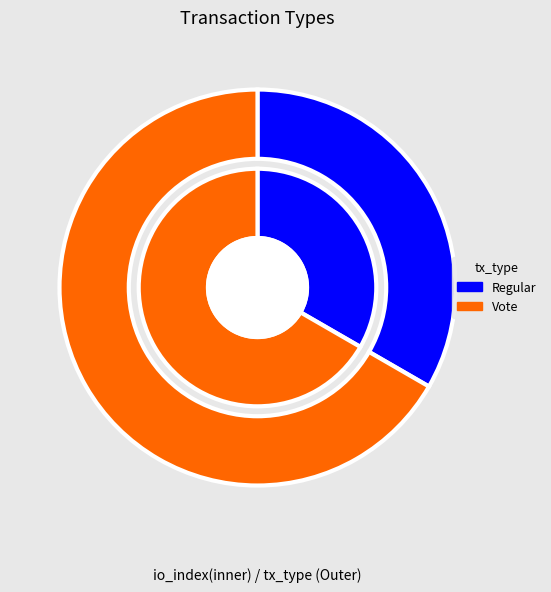

How many segments does this pie chart have?

2